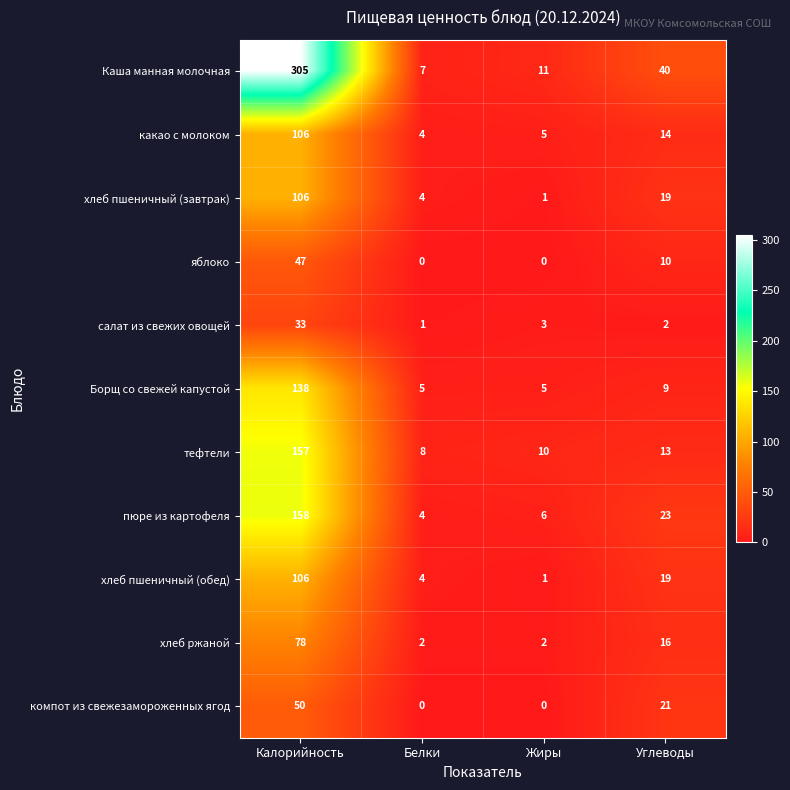

What is the average value of the пюре из картофеля series?

48